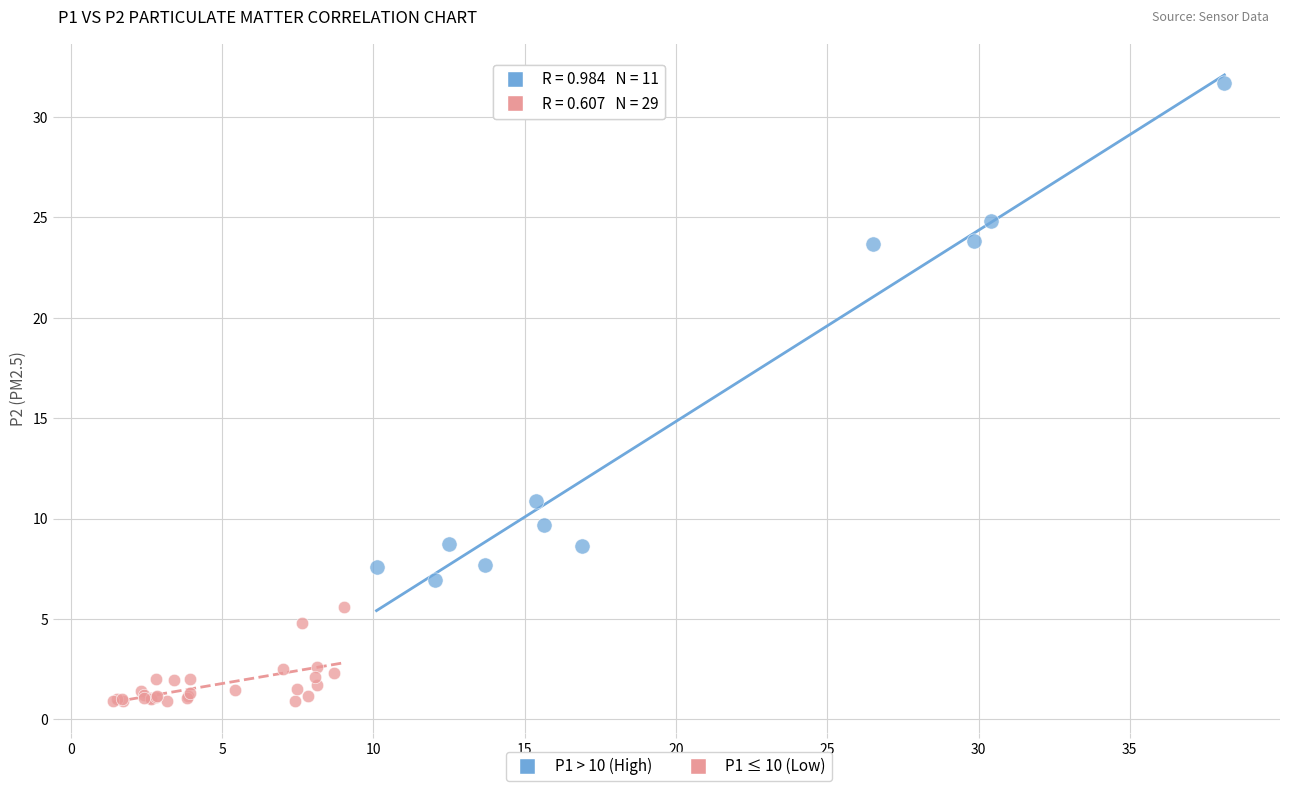

Which series contains the lowest Y value?

P1 ≤ 10 (Low)